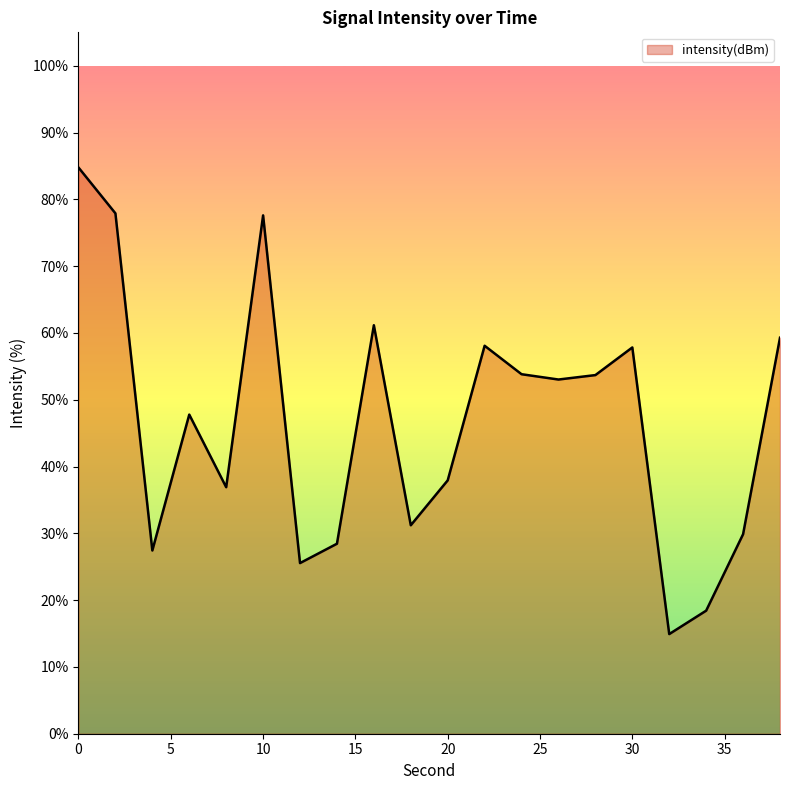

How many lines are shown in the chart?

1